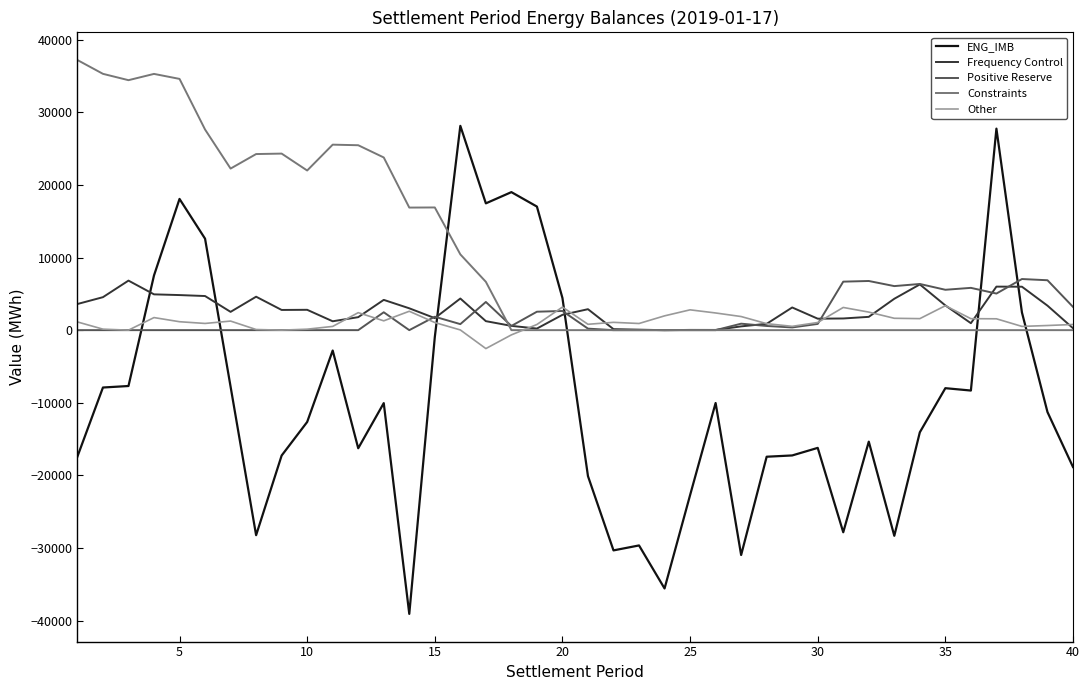

How many lines are shown in the chart?

5